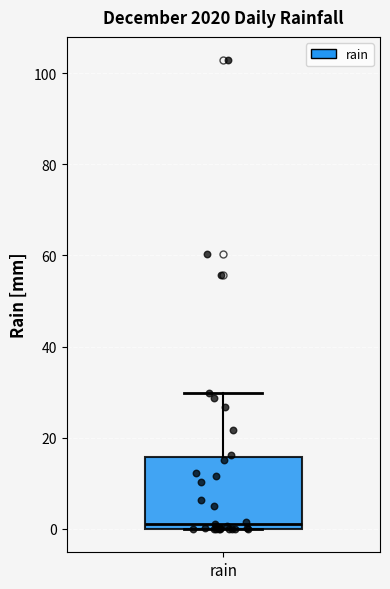

Where is the lower edge of the box for rain on the y-axis? The values are not printed on the chart, so give them approximately, as read against the axis.

0